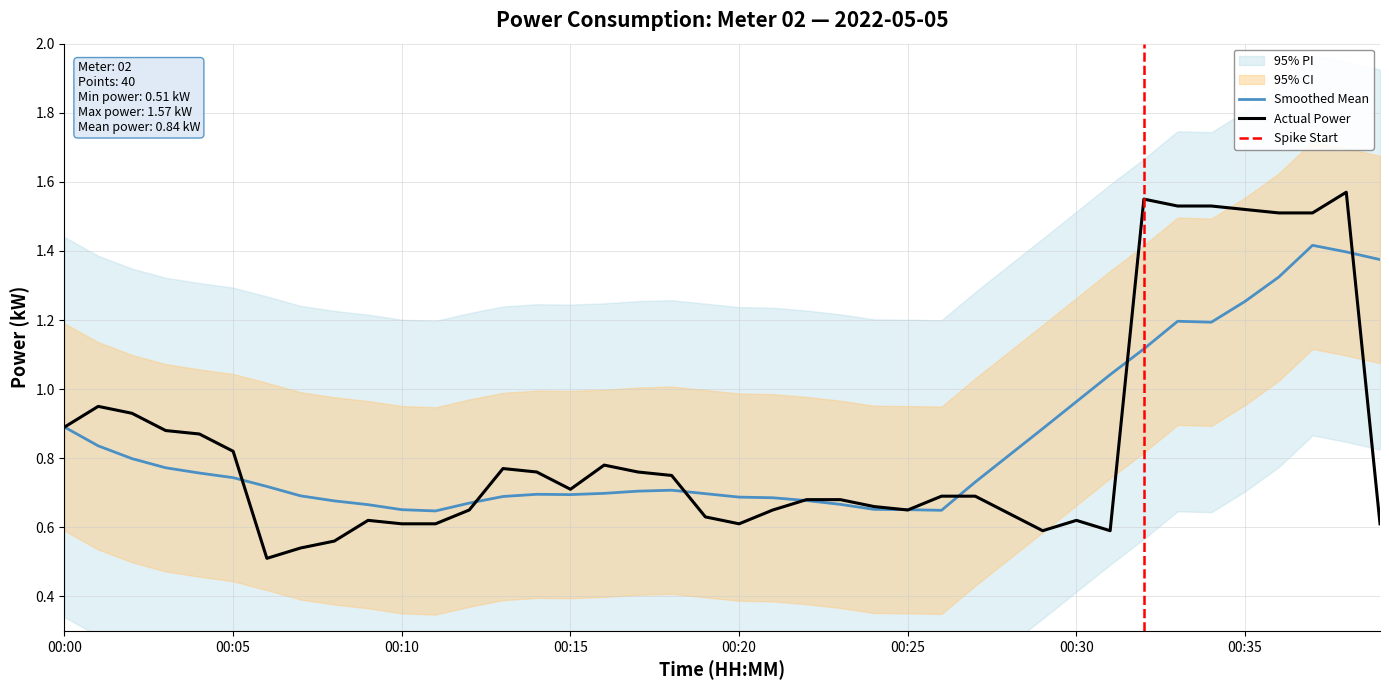

The value of Smoothed Mean at 00:35 is 0.4. True or false?

False